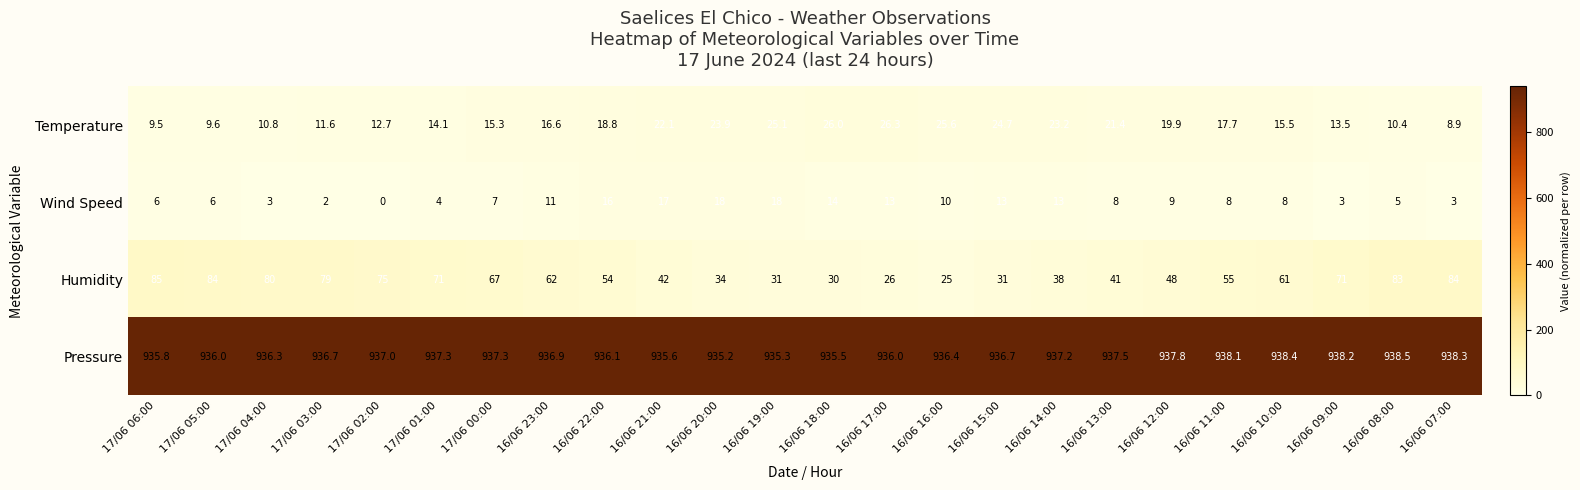

Is it true that Humidity equals 48.0 at 16/06 12:00?

True